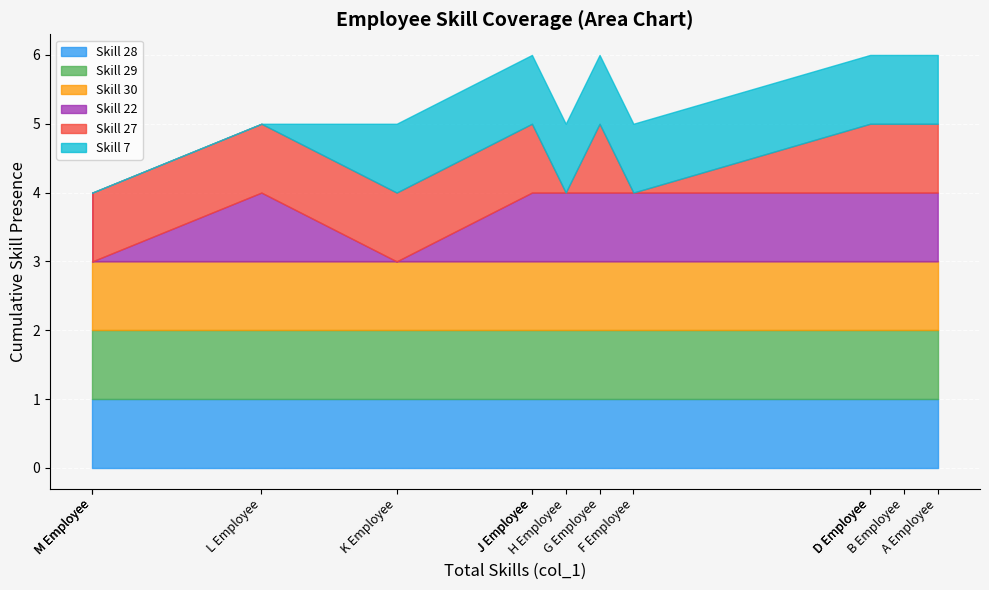

True or false: Skill 22 has a value of 1 at B Employee.

True